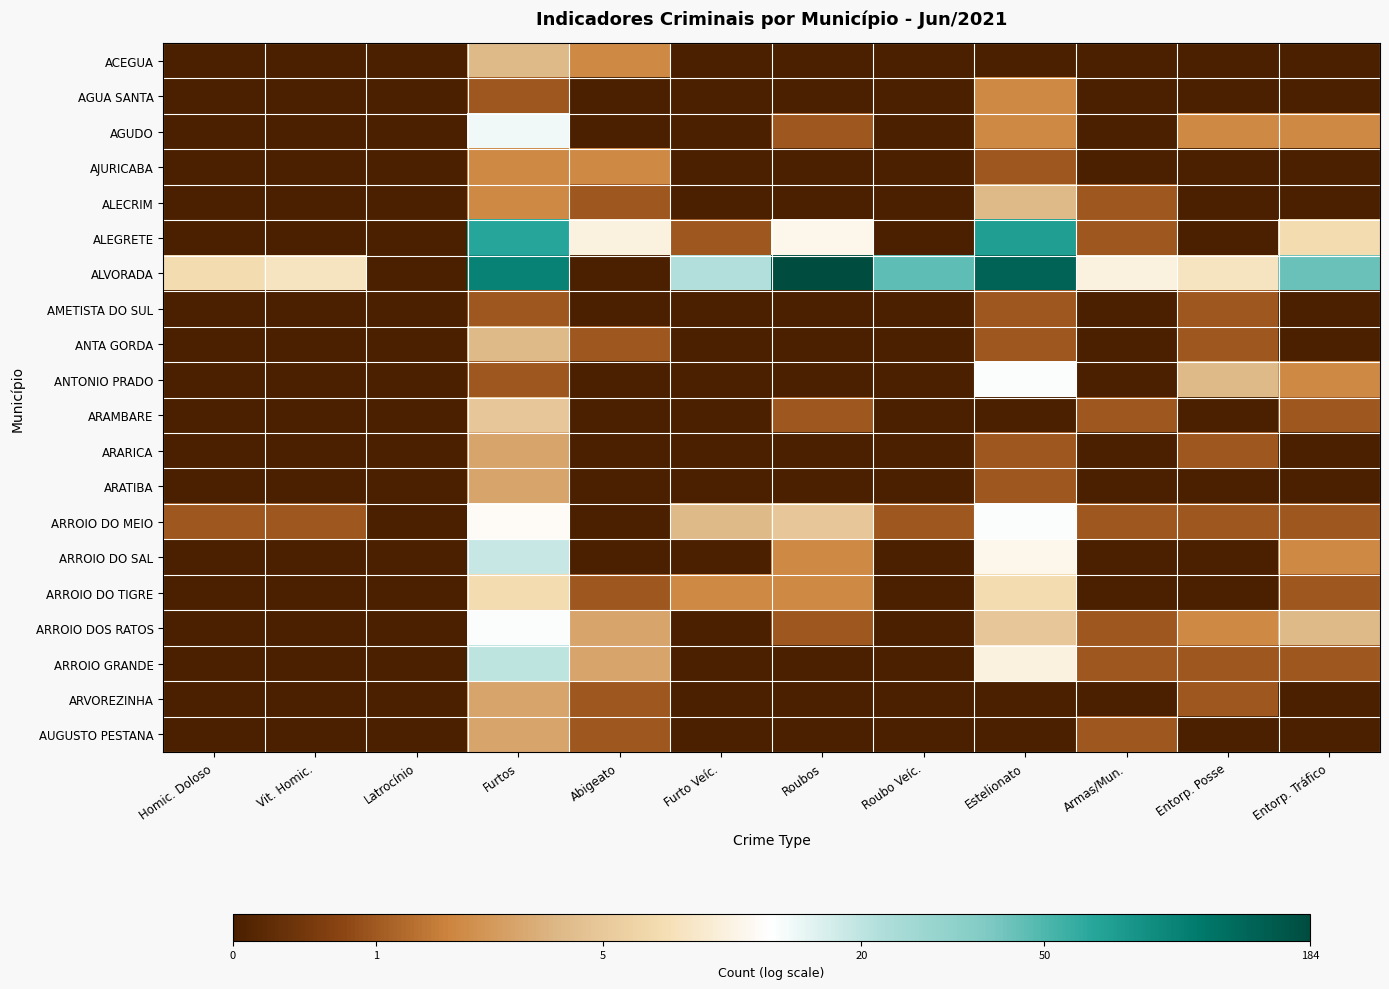

Which series has the largest total across all categories?

ALVORADA